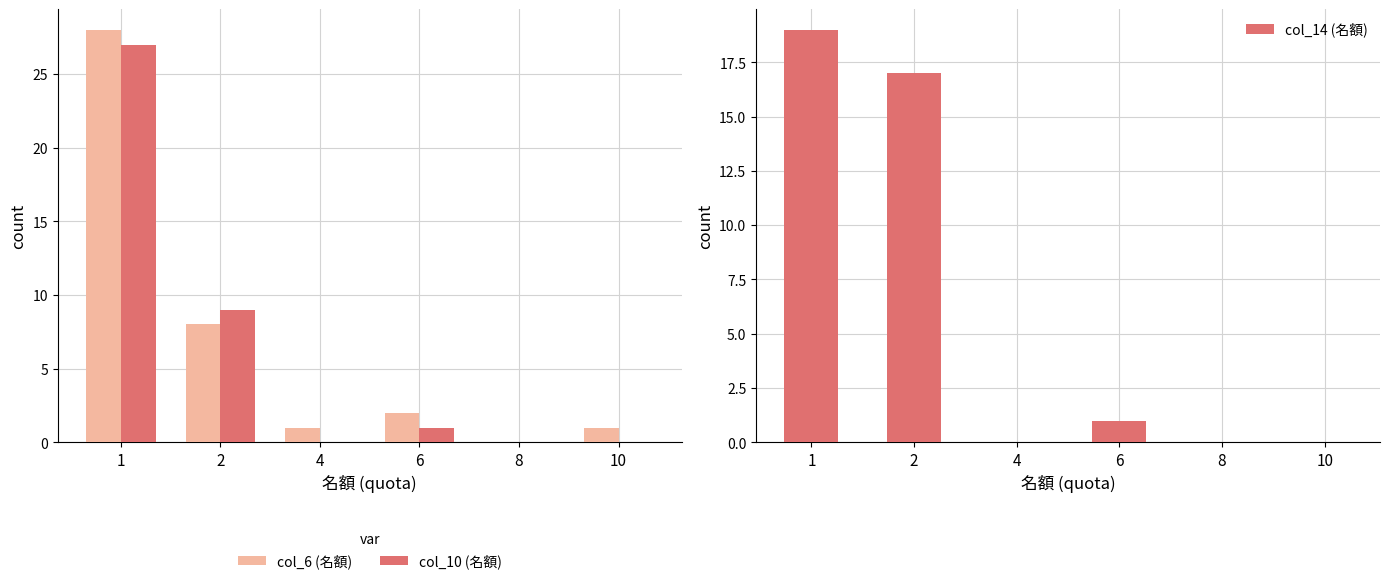

True or false: col_6 (名額) has a value of 44 at 1.

False